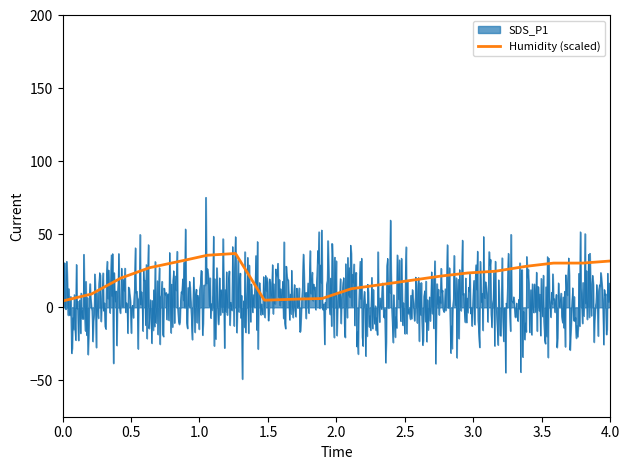

What is the minimum value shown in the chart?

-49.2